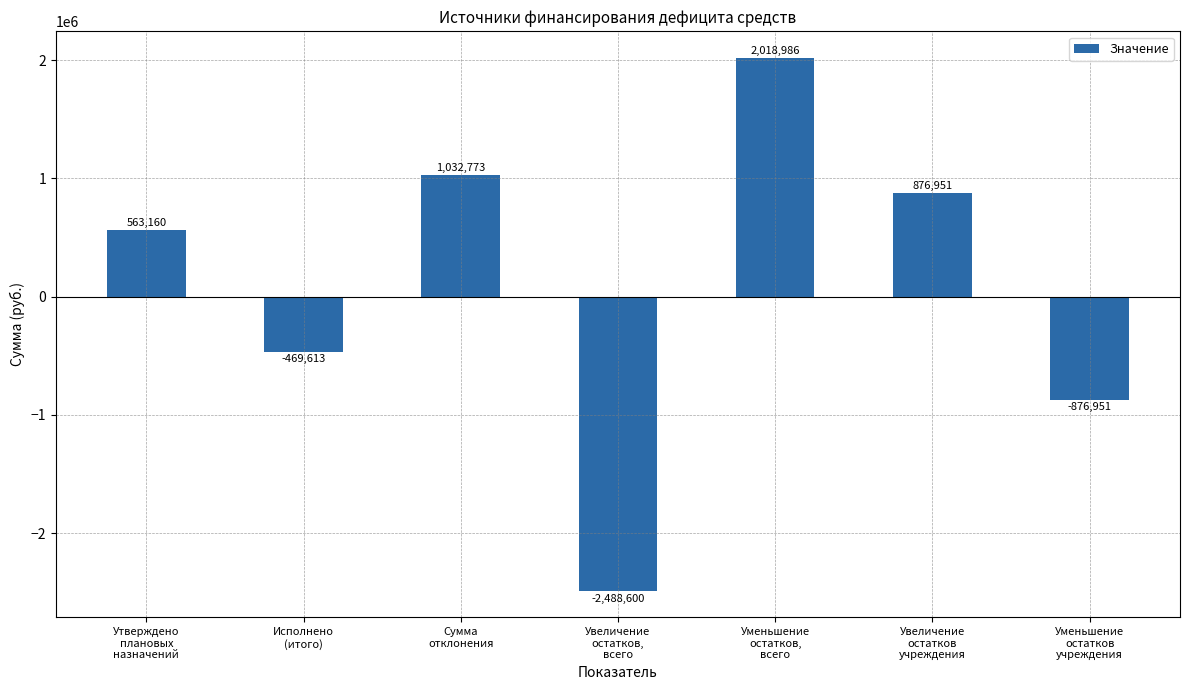

At which category does the chart reach its minimum across all series?

Увеличение
остатков,
всего